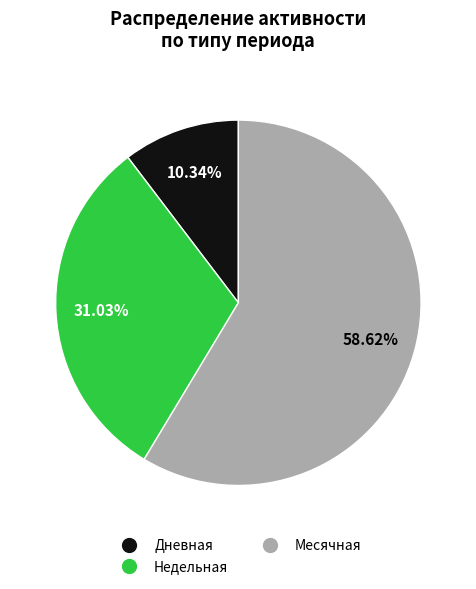

Is there a majority slice in this chart?

Yes